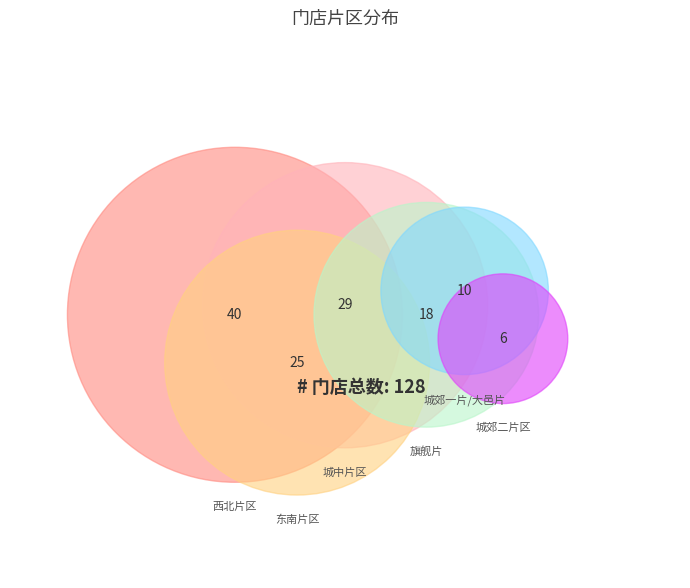

What portion of the pie excludes 西北片区?

68.8%